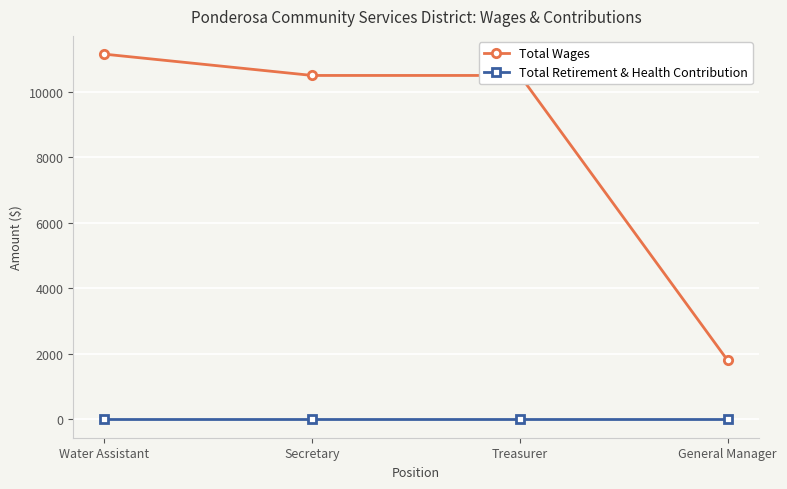

Rank the series by their maximum value, from lowest to highest.

Total Retirement & Health Contribution, Total Wages